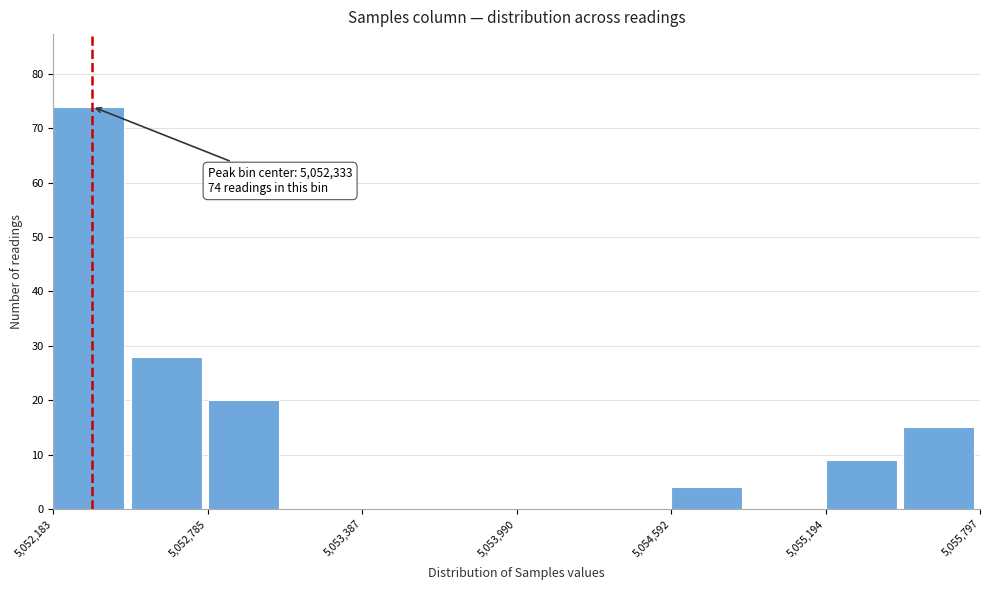

Read against the x-axis, roughly where is the centre of the tallest bar?

5052300